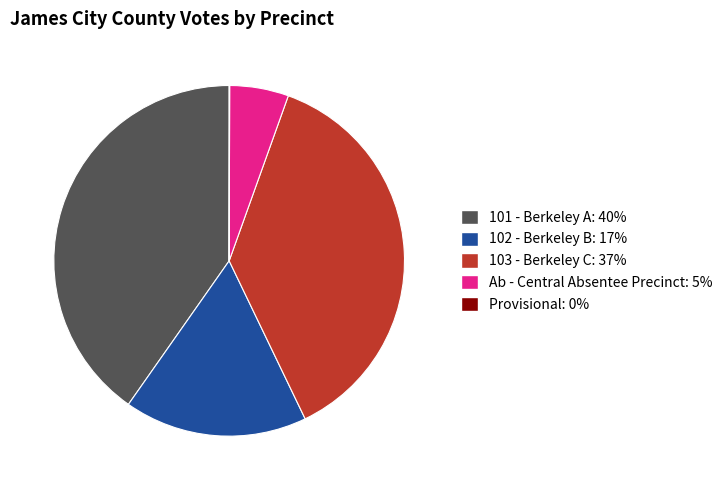

What is the ratio of the value at 101 - Berkeley A to the value at 103 - Berkeley C?

1.1